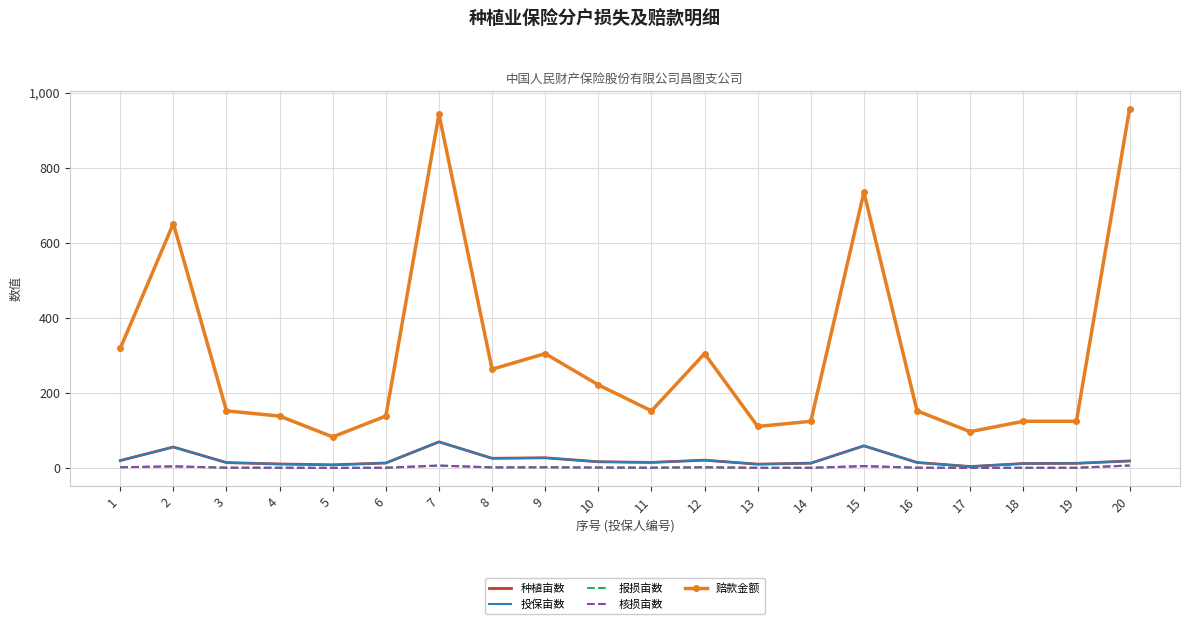

What is the difference between the 投保亩数 values at 18 and 19?

0.5